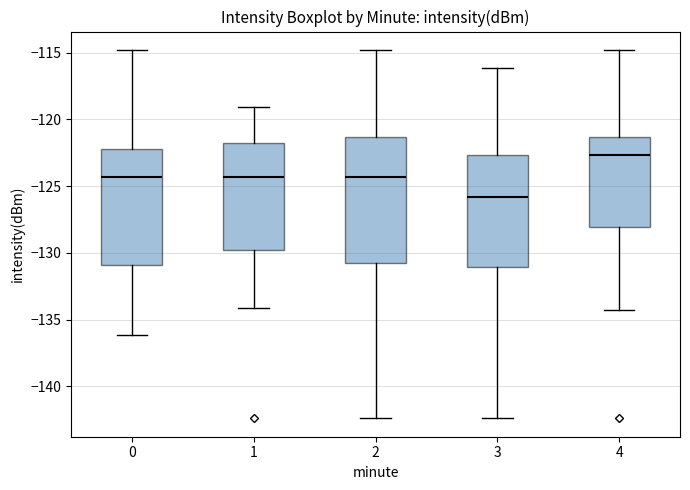

Where is the lower edge of the box at x = 0 on the y-axis? The values are not printed on the chart, so give them approximately, as read against the axis.

-131.0